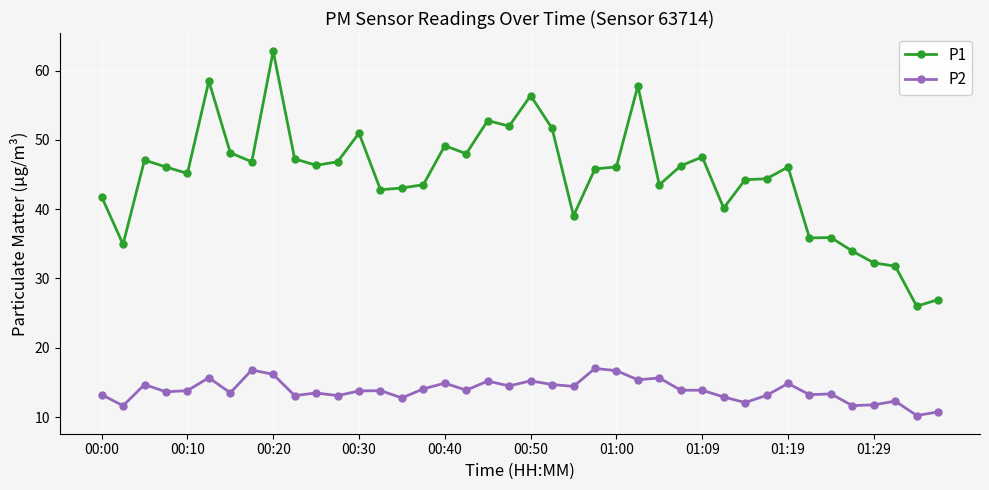

True or false: P2 and P1 intersect in this chart.

False